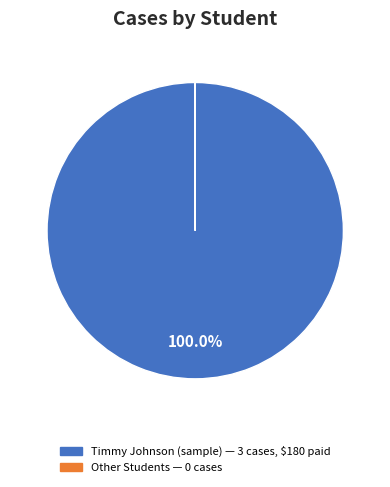

Is there any slice that represents more than half of the pie?

Yes